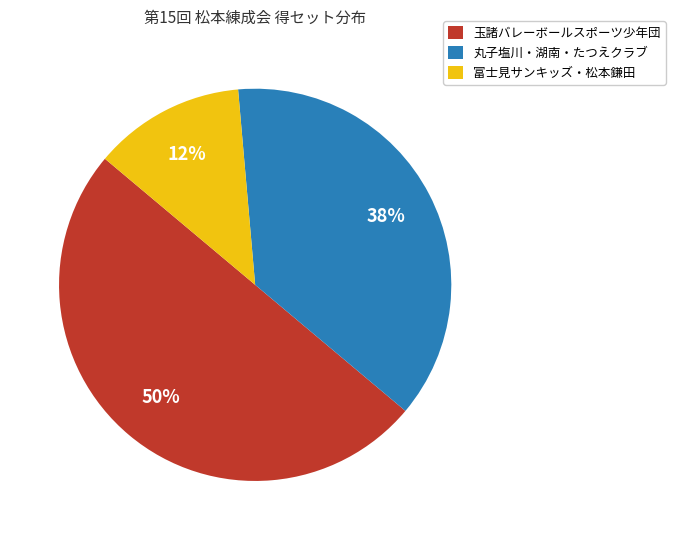

Which category has the biggest portion of the pie?

玉諸バレーボールスポーツ少年団